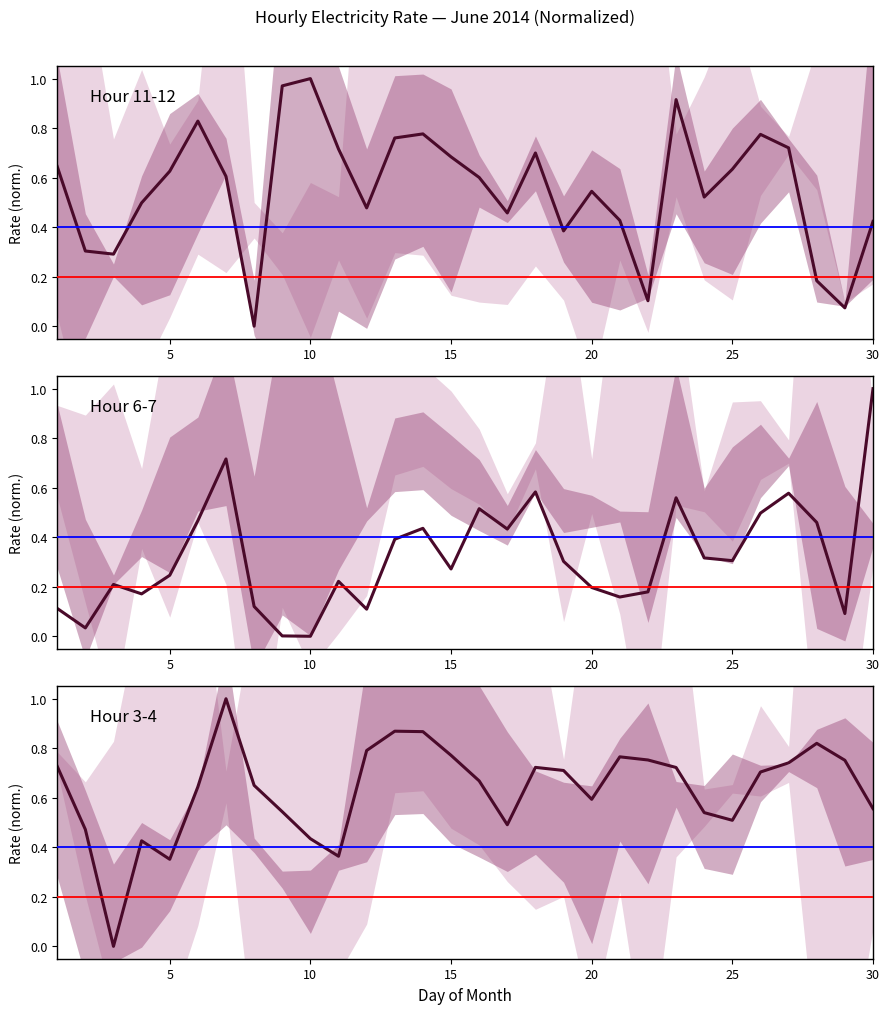

Which category has the lowest value in the 3.00-4.00 series?

3